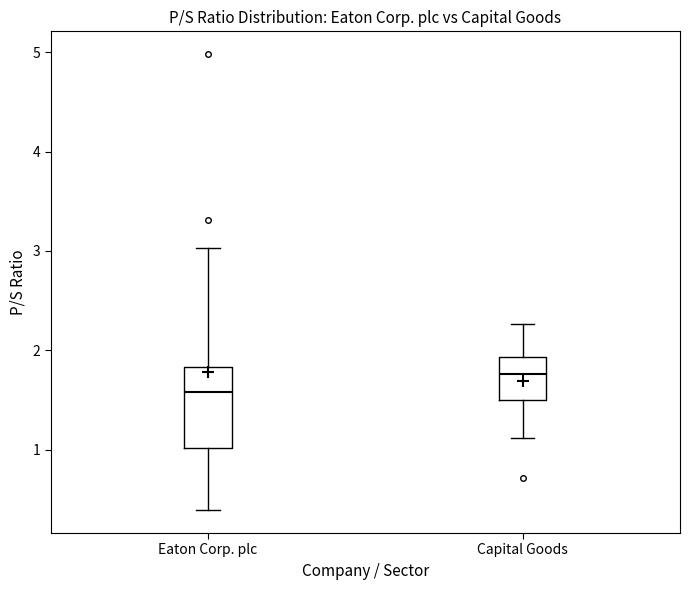

Which box has the highest median line?

Capital Goods